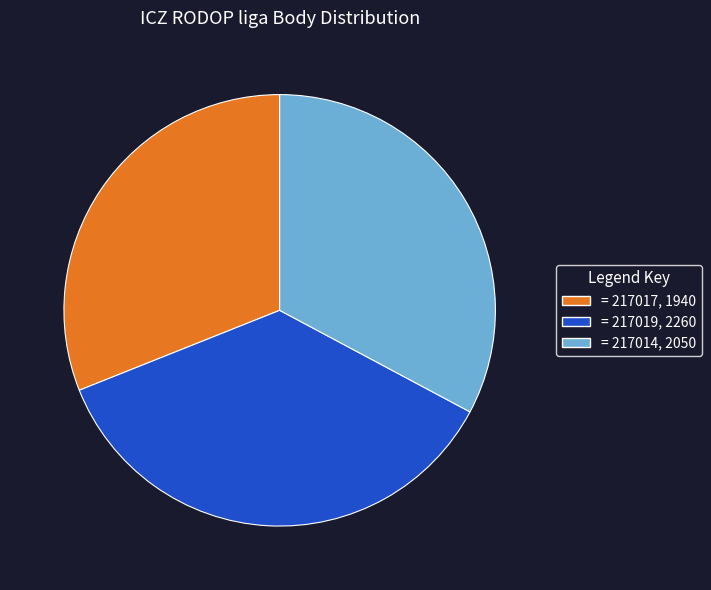

Does any single category account for the majority?

No